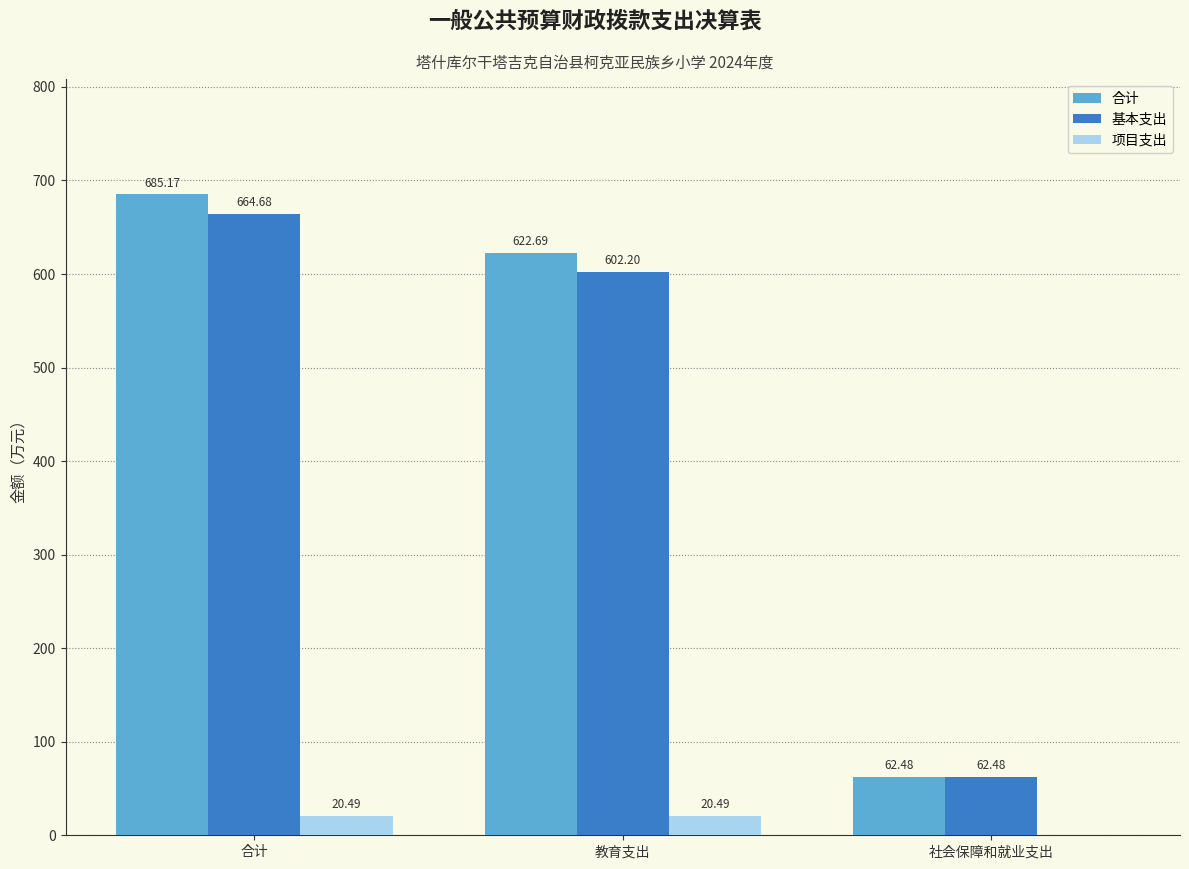

At which category is the sum across all series the highest?

合计